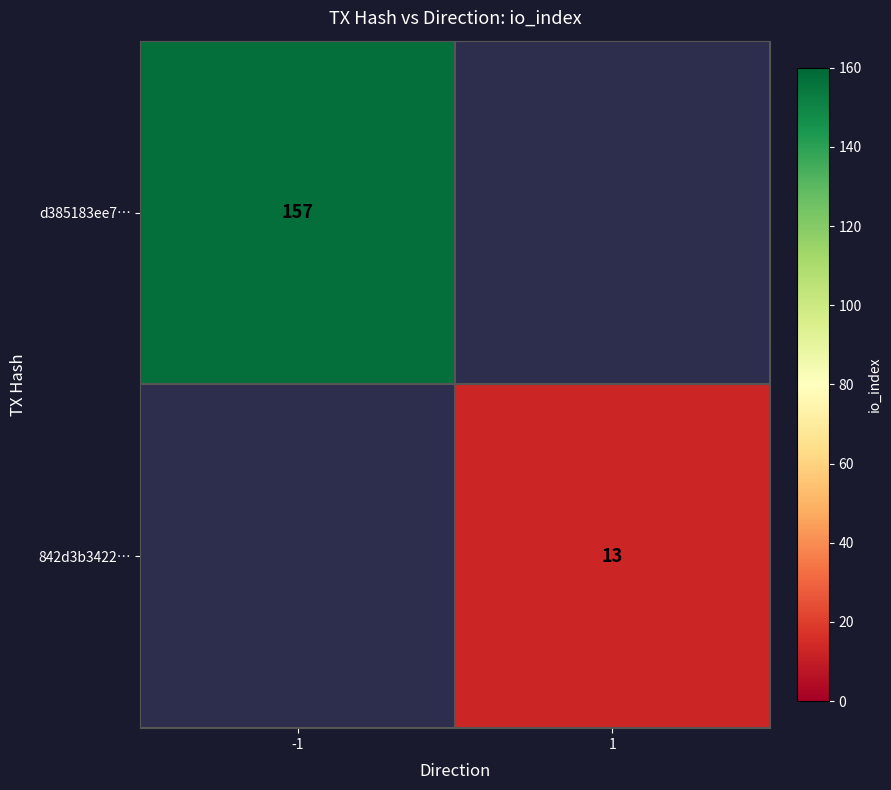

Is it true that 842d3b3422… equals 5.4 at 1?

False